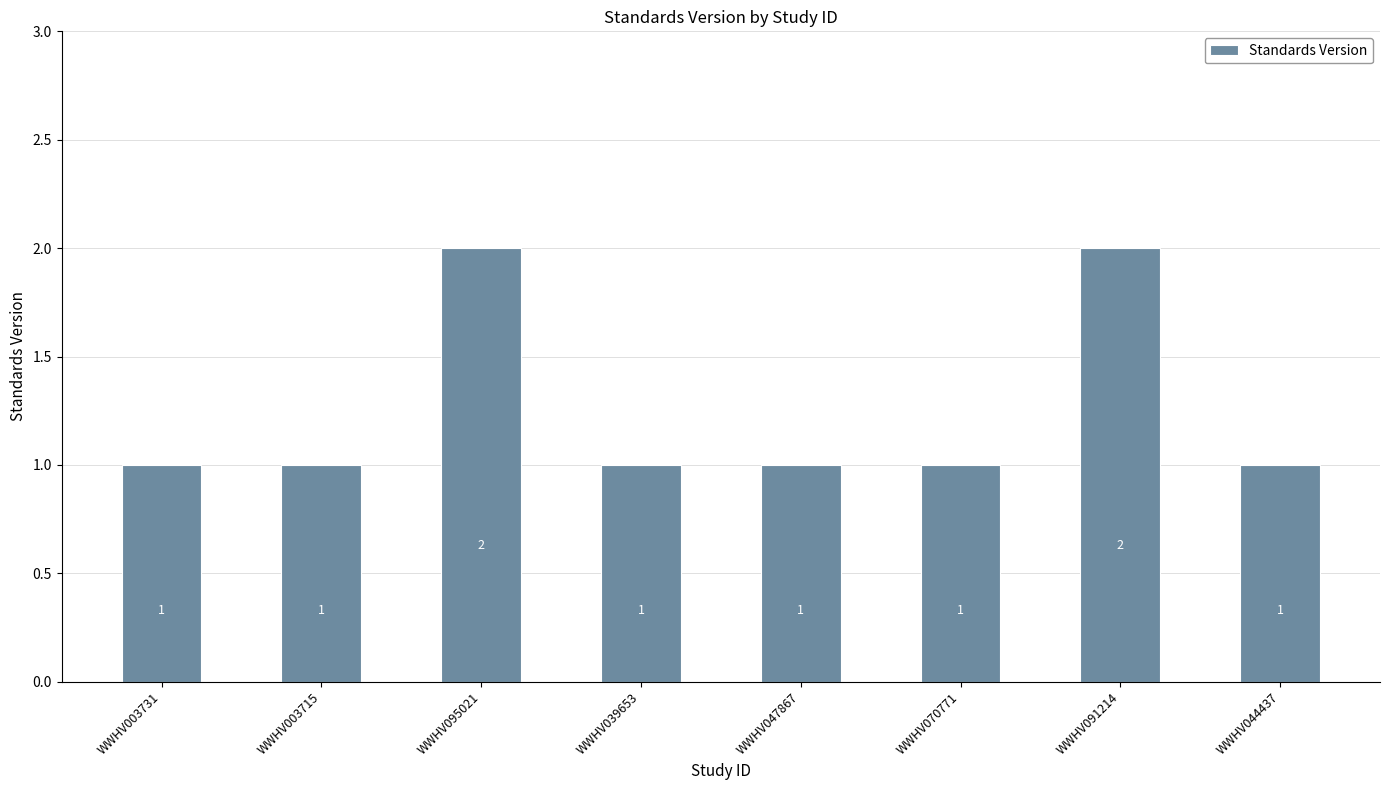

Count the values in the range 1 to 2.

8